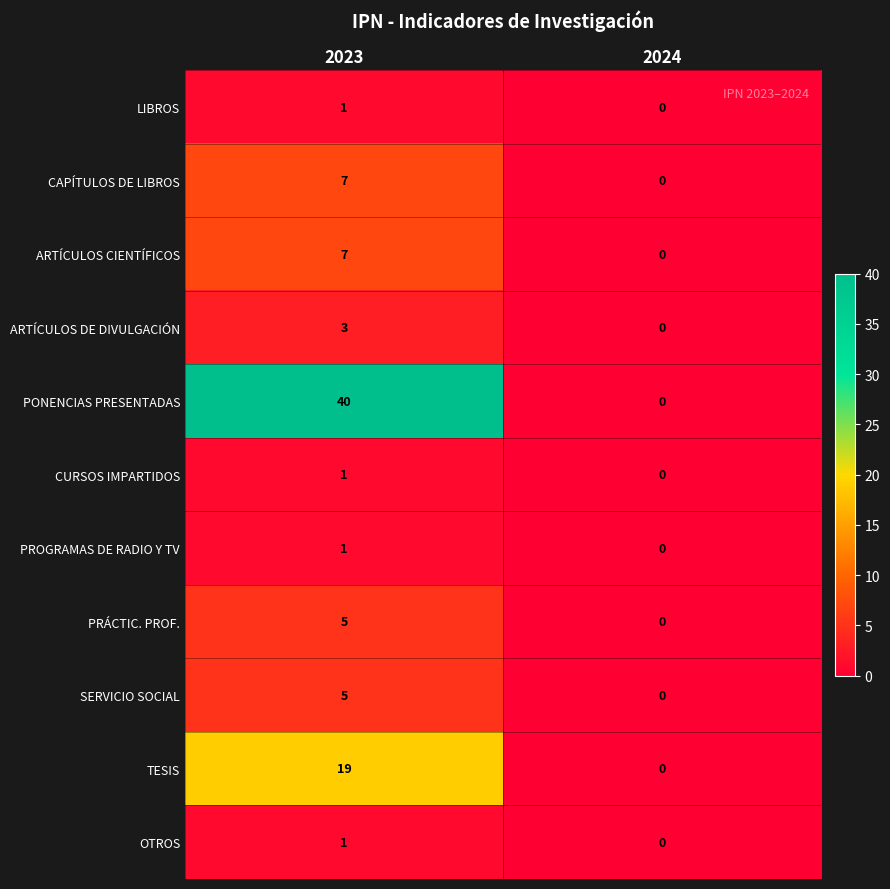

Which series has the largest total across all categories?

PONENCIAS PRESENTADAS